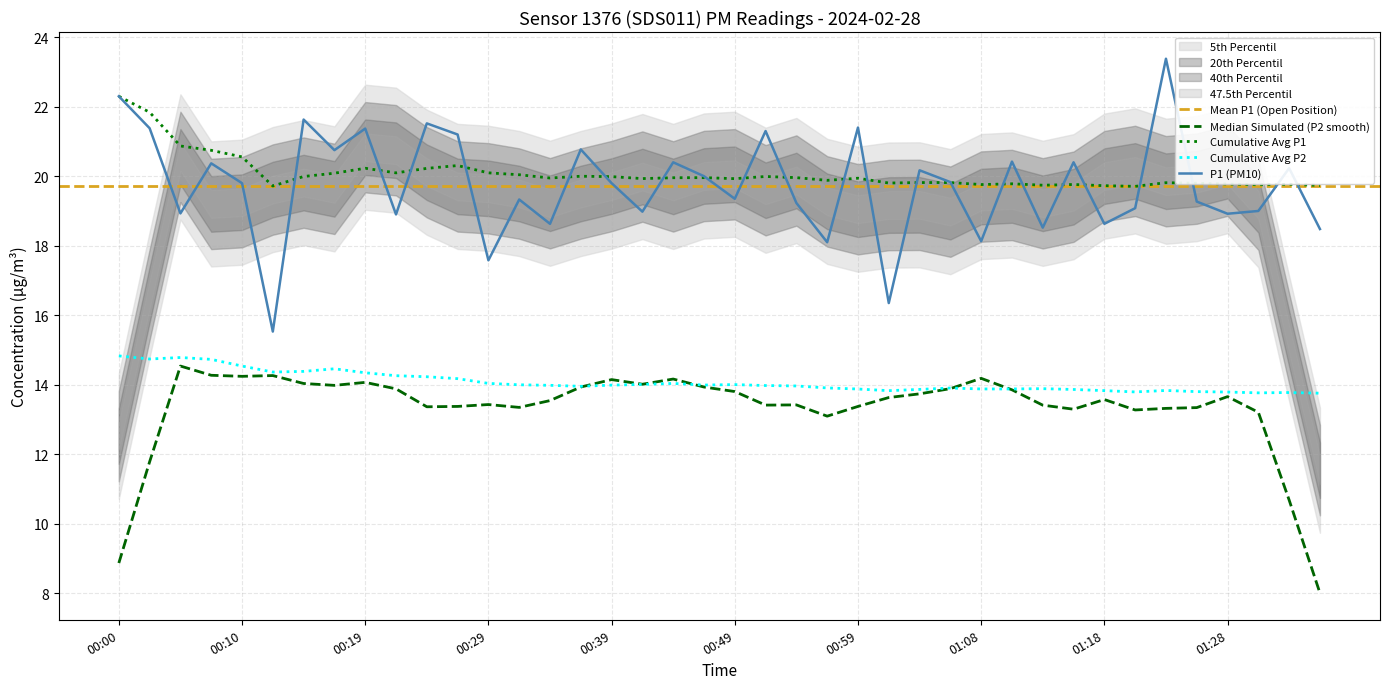

How many data points does each series have?

40